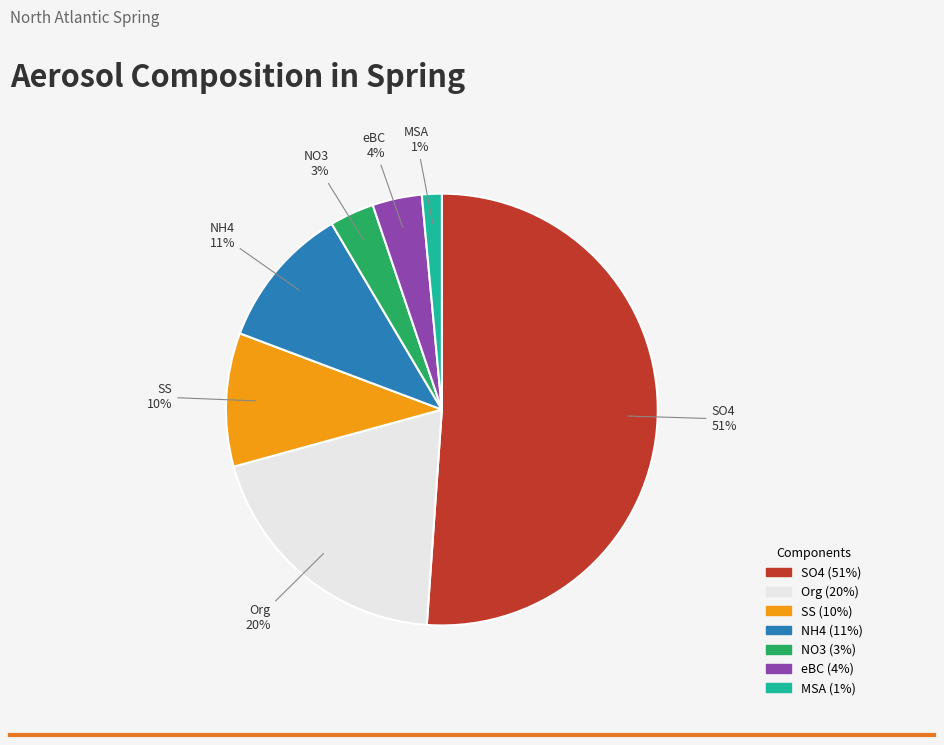

To the nearest percent, what is the average slice percentage?

14%